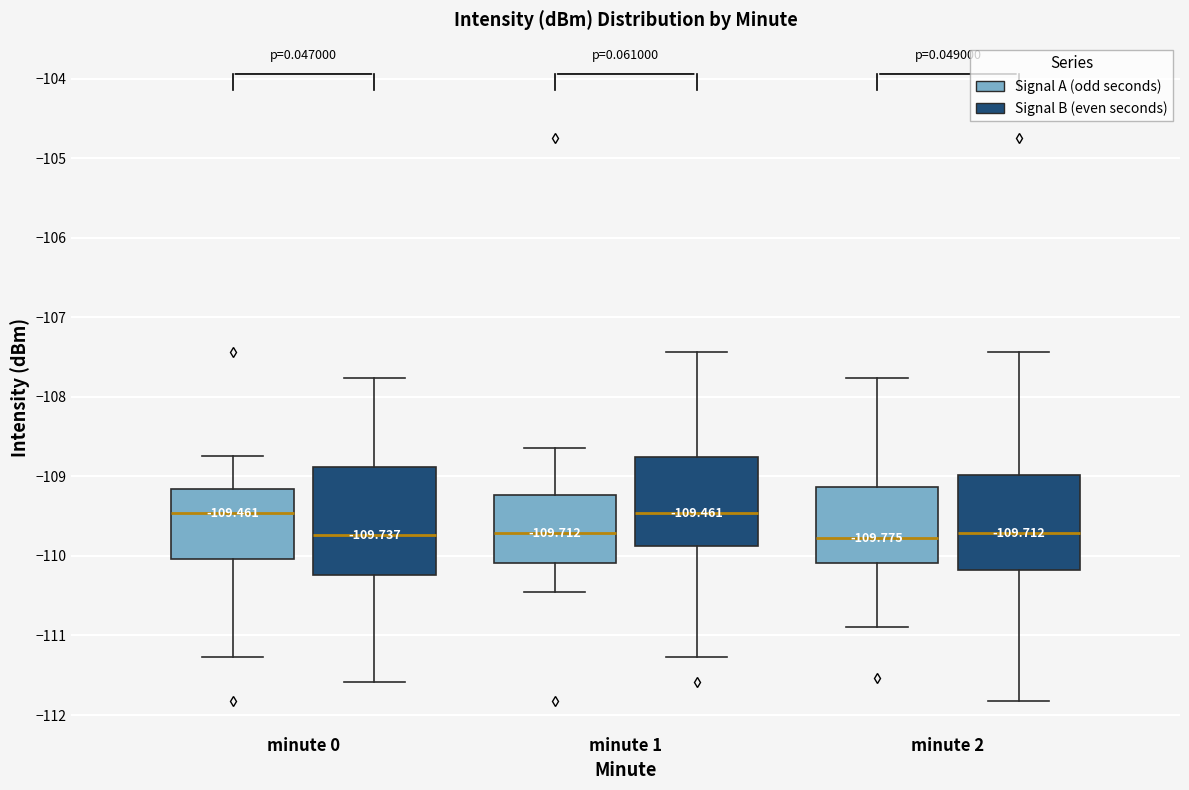

Which box is the tallest, from its lower edge to its upper edge?

minute 0 (Signal B (even seconds))